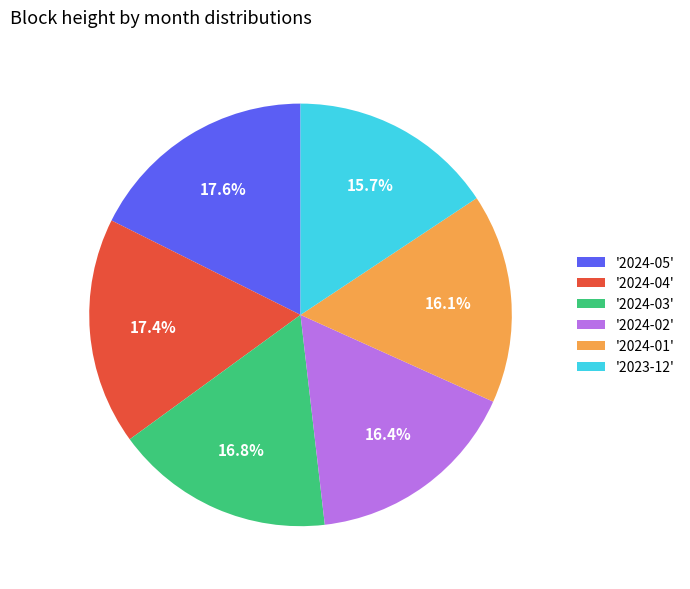

Which has a higher value, '2024-04' or '2023-12'?

'2024-04'